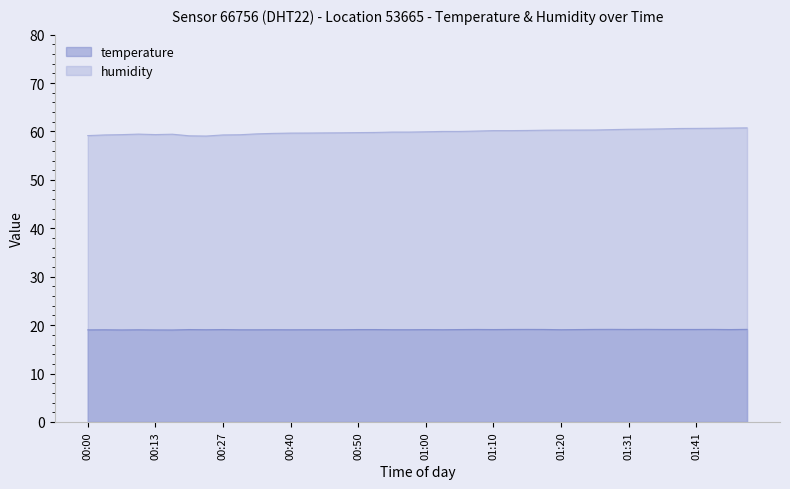

What are all the series names shown in the legend?

temperature, humidity